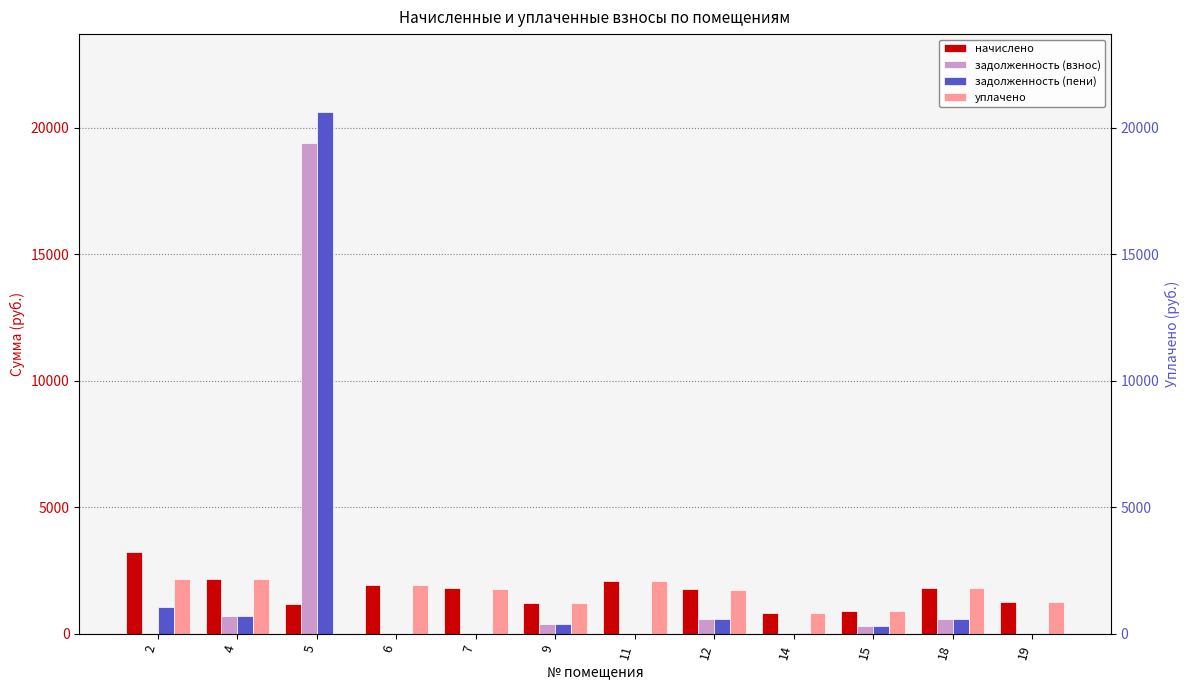

How many values in уплачено are above zero?

11